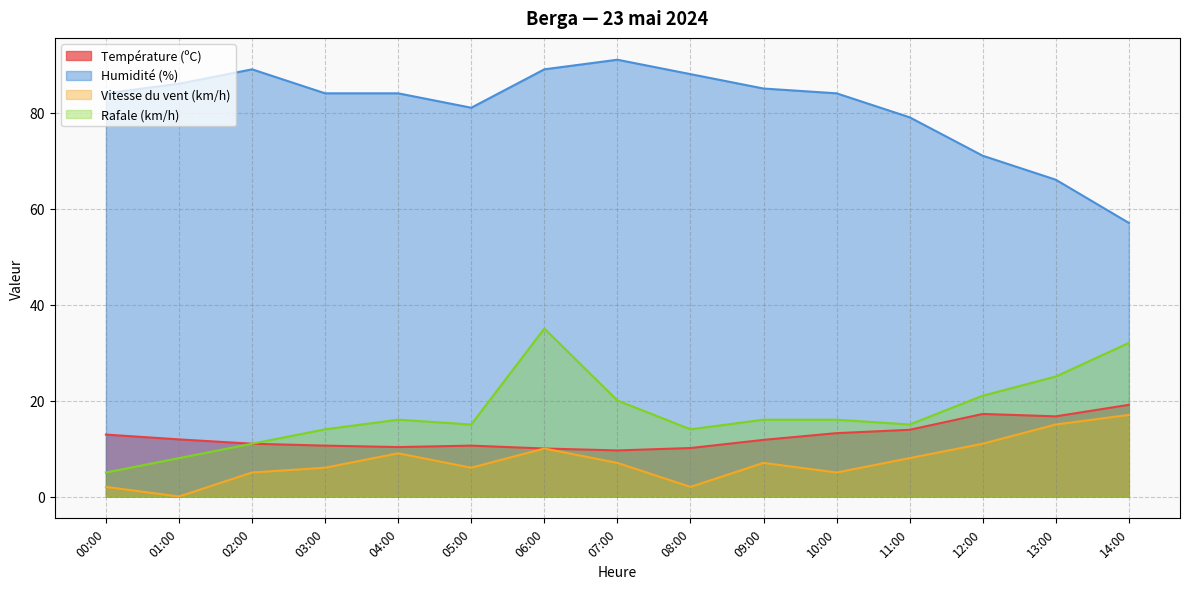

What is the value of the Vitesse du vent (km/h) point at the 3rd from the left?

5.0